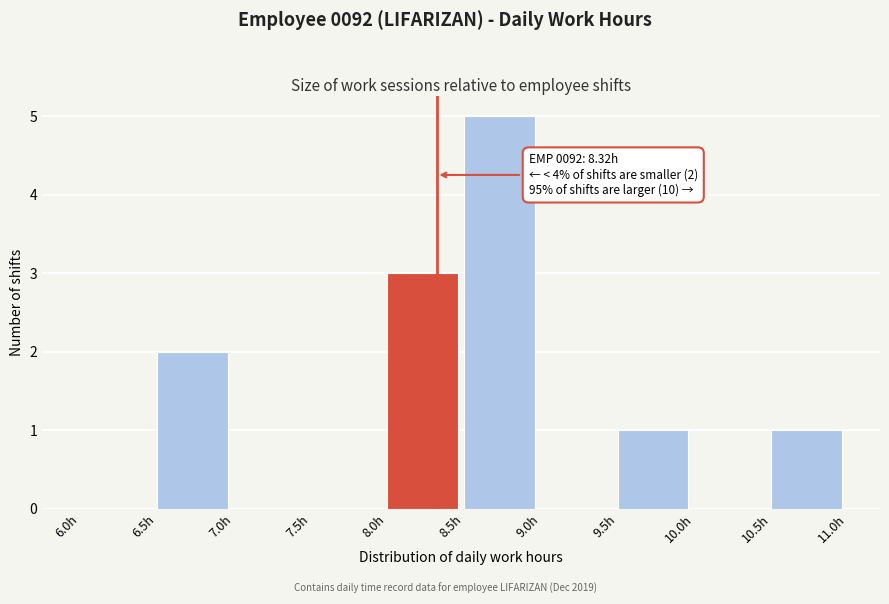

Which range on the x-axis has the tallest bar?

8.5 to 9.0